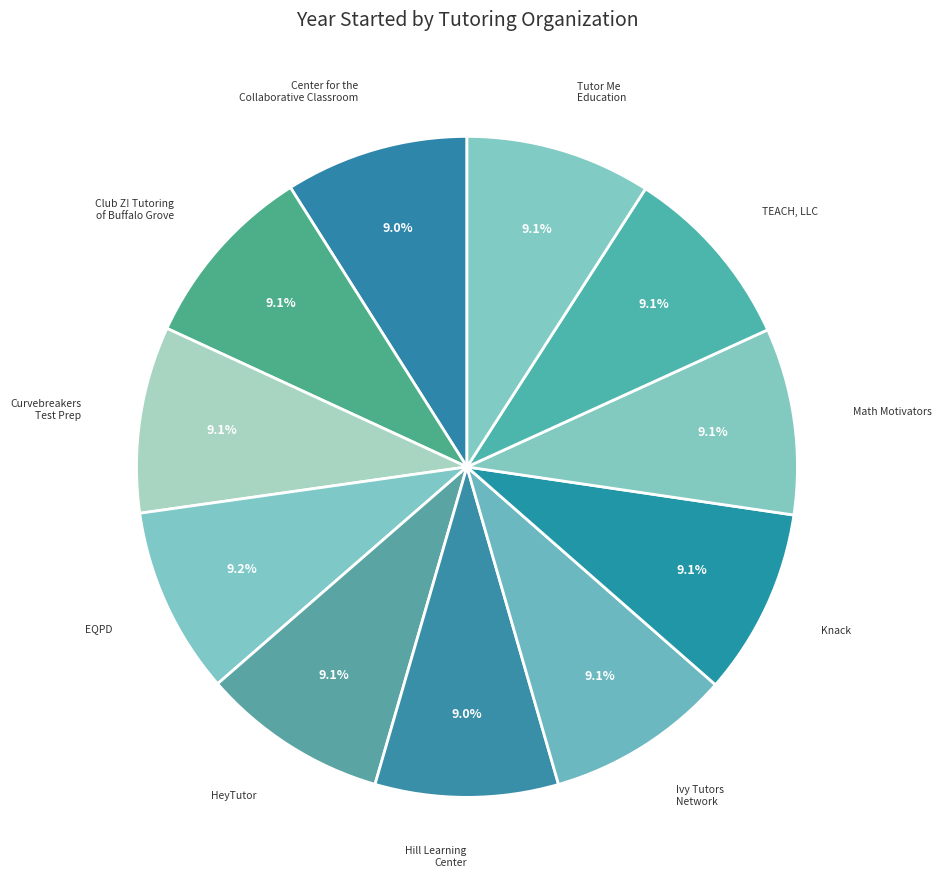

What is the ratio of the value at Club Z! Tutoring of Buffalo Grove to the value at Ivy Tutors Network?

1.0